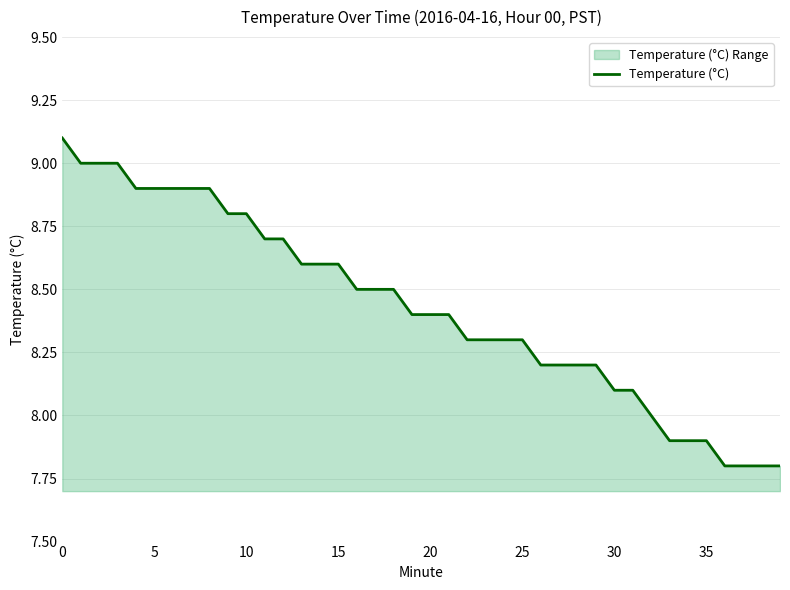

What is the average value?

8.4